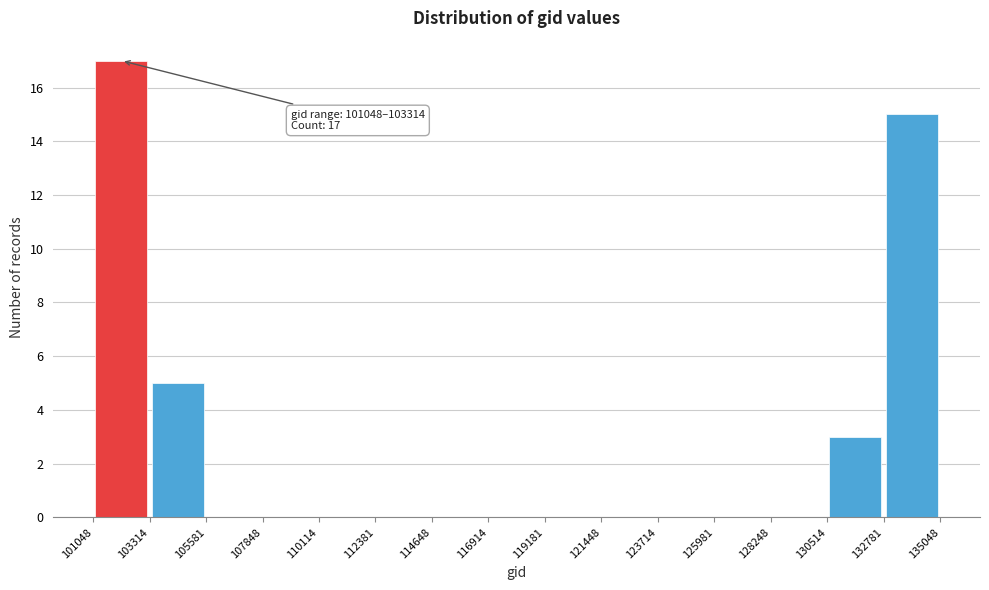

Over which range of the x-axis is the bar tallest?

101048 to 103314